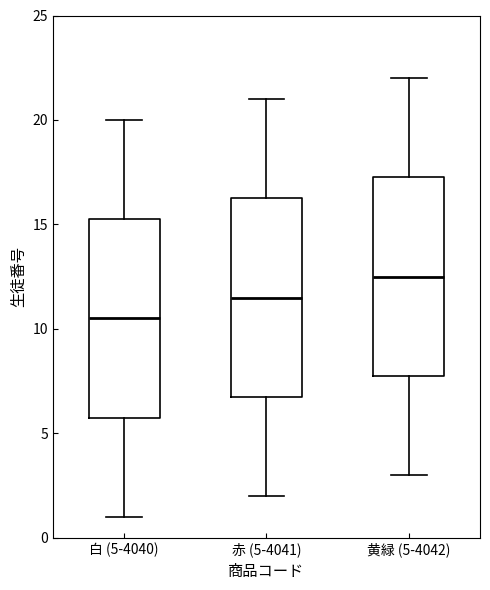

Reading left to right, read every box against the y-axis: the position of its median line, the range the box covers, and the ends of its whiskers. The values are not printed on the chart, so give them approximately, as read against the axis.

白 (5-4040): median 10.5, box 6.0 to 15.5, whiskers 1.0 to 20.0
赤 (5-4041): median 11.5, box 7.0 to 16.5, whiskers 2.0 to 21.0
黄緑 (5-4042): median 12.5, box 8.0 to 17.5, whiskers 3.0 to 22.0